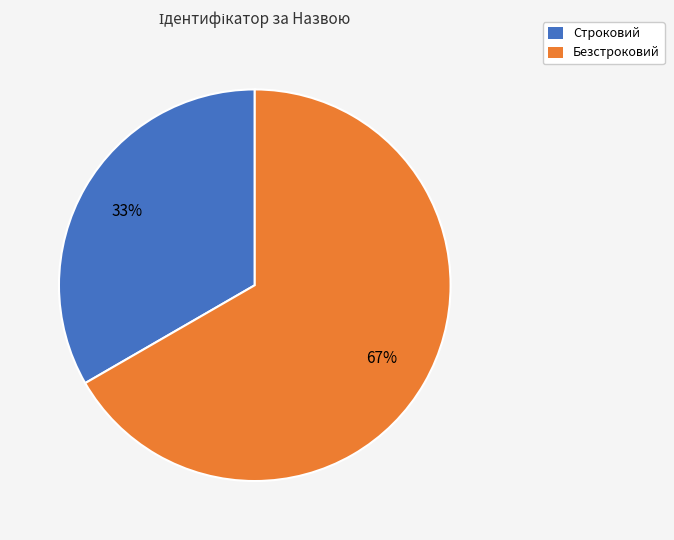

Is the sum of Строковий and Безстроковий greater than half?

Yes